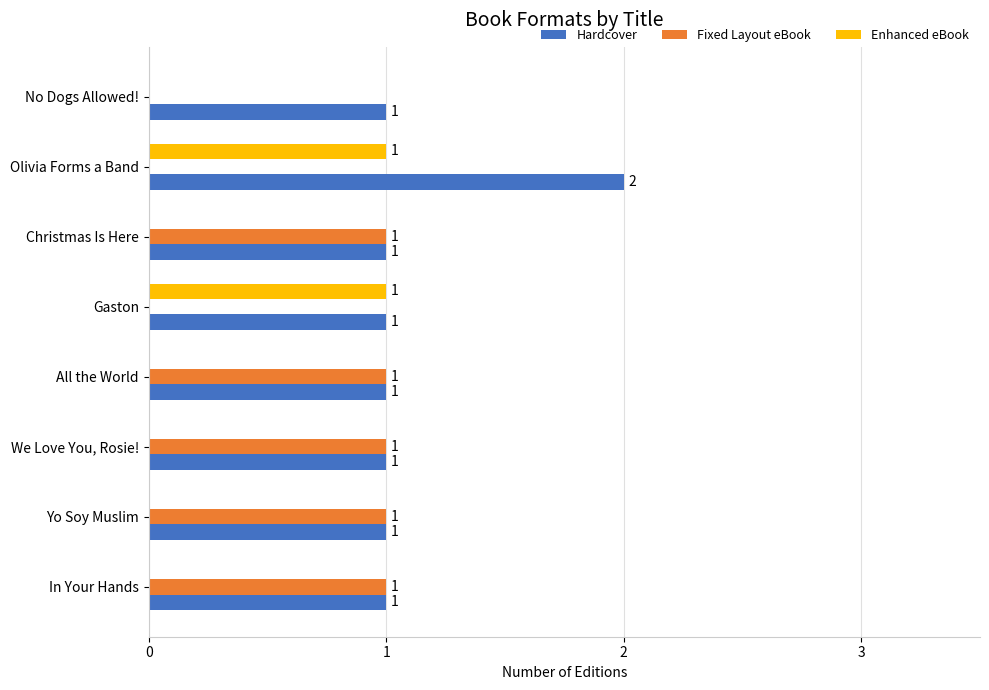

The value of Enhanced eBook at No Dogs Allowed! is 0. True or false?

True